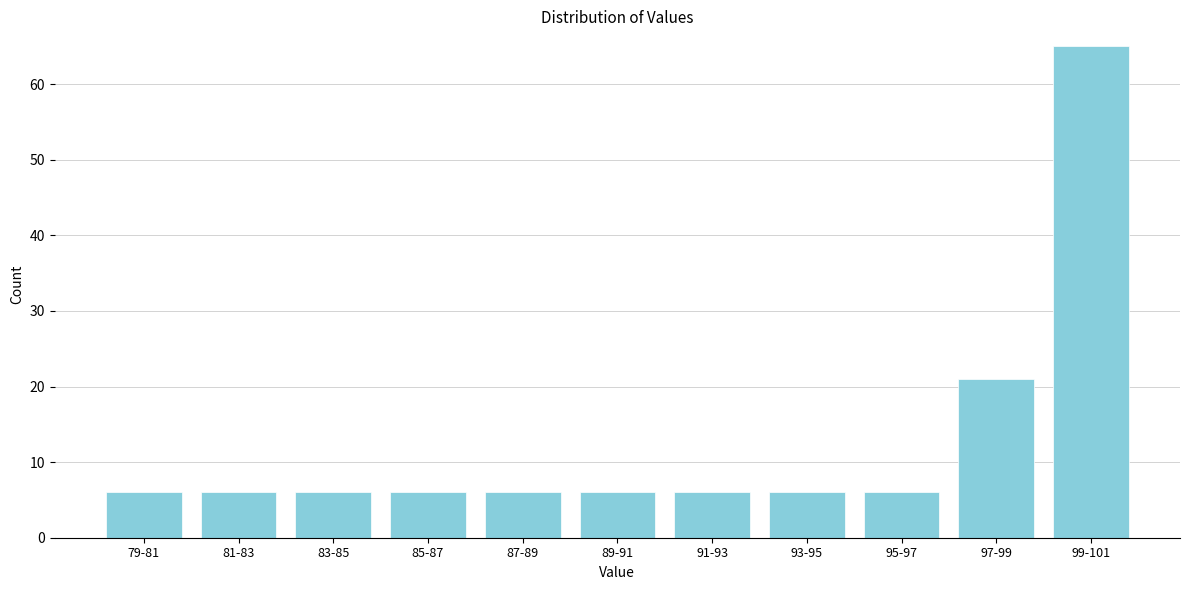

Reading right to left, list all the values displayed in this chart.

99-101=65	97-99=21	95-97=6	93-95=6	91-93=6	89-91=6	87-89=6	85-87=6	83-85=6	81-83=6	79-81=6